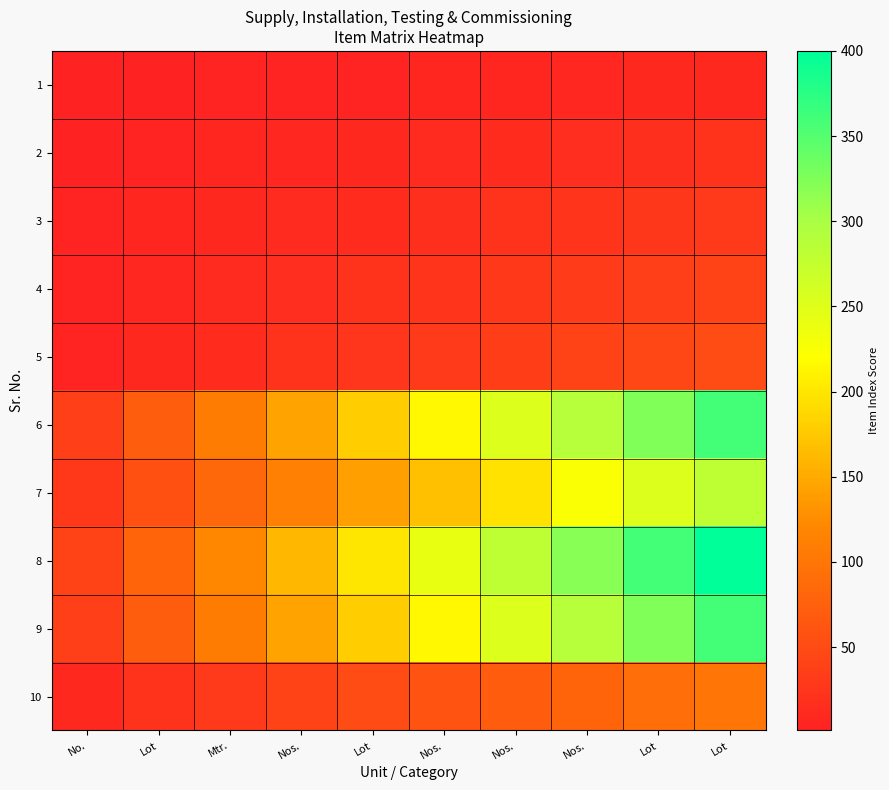

What is the total value across all series at Mtr.?

495